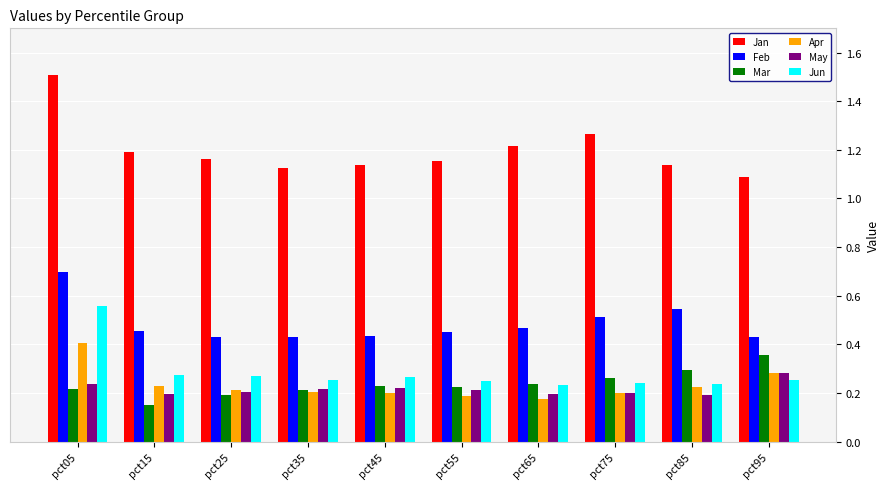

The Feb series shows 0.9 at pct85. True or false?

False